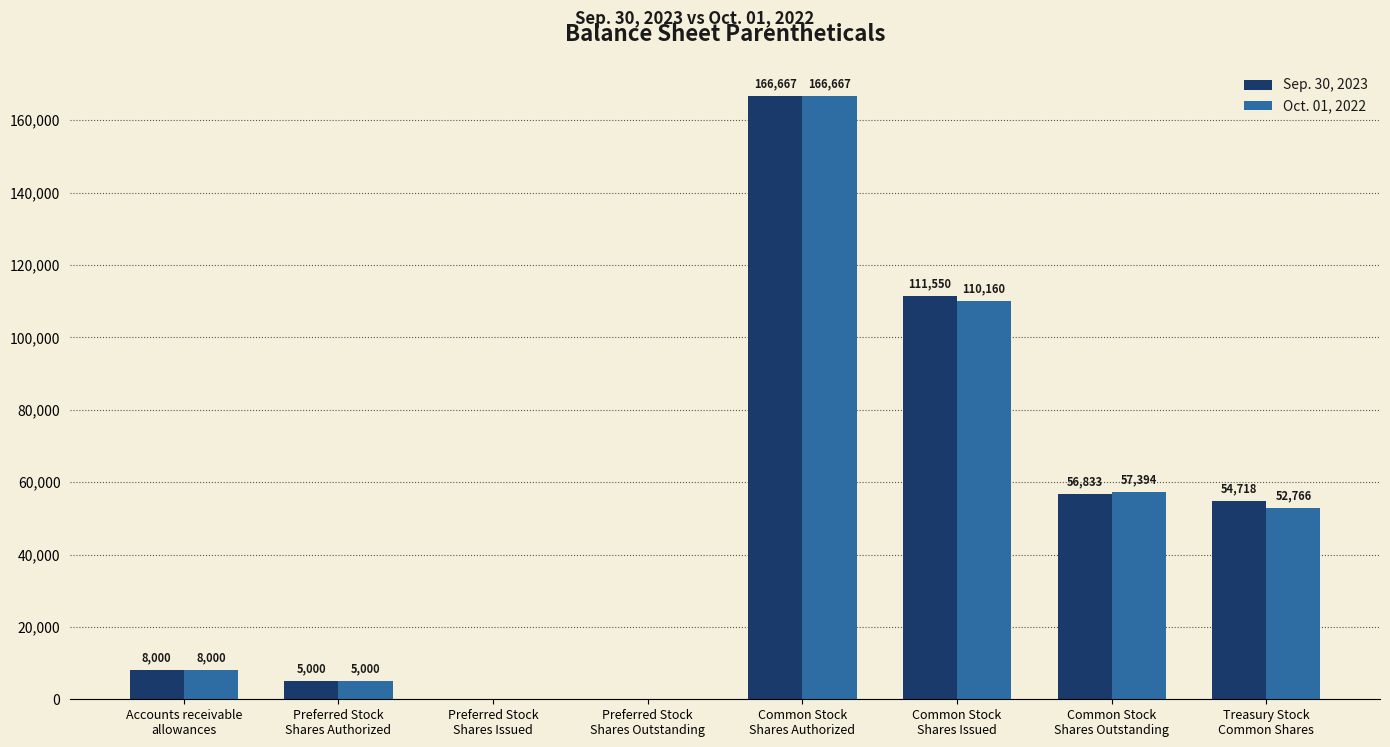

What is the highest value of the Oct. 01, 2022 series?

166667